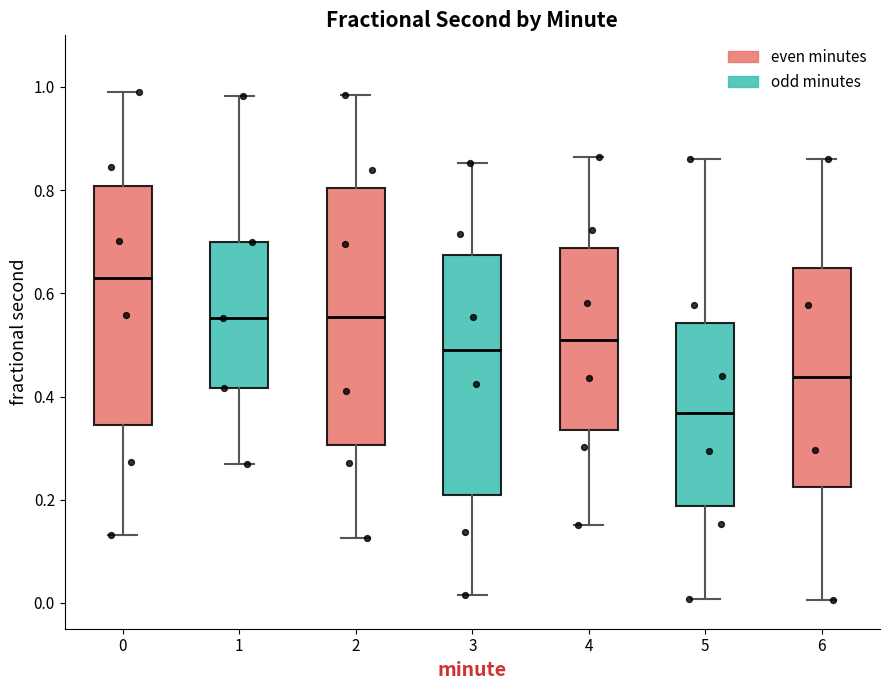

Comparing the boxes themselves (not the whiskers), which one is the tallest?

2